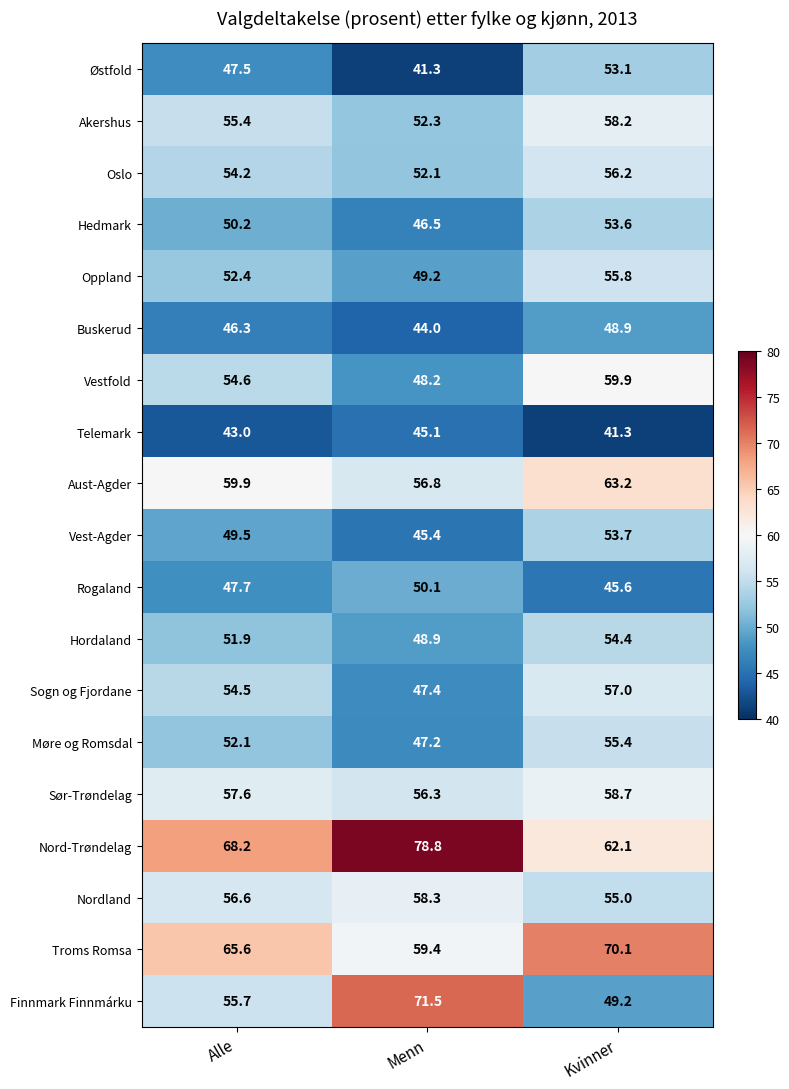

What is the lowest value of the Vest-Agder series?

45.4